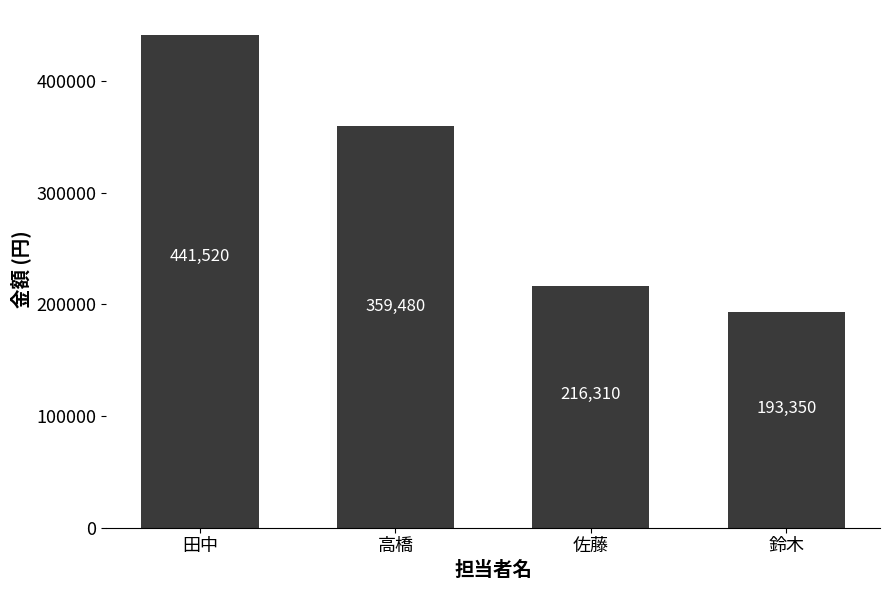

List the labels in order of value, largest first.

田中, 高橋, 佐藤, 鈴木